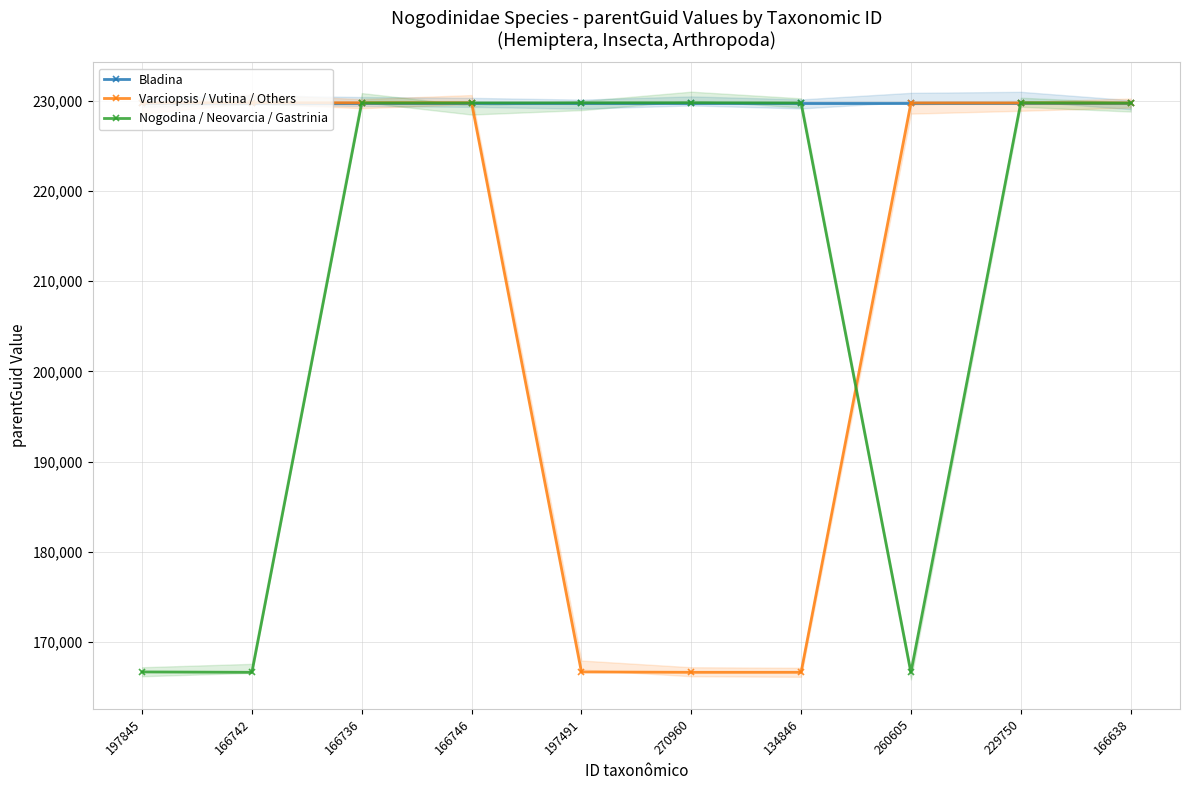

Which category has the highest value across all series?

166742